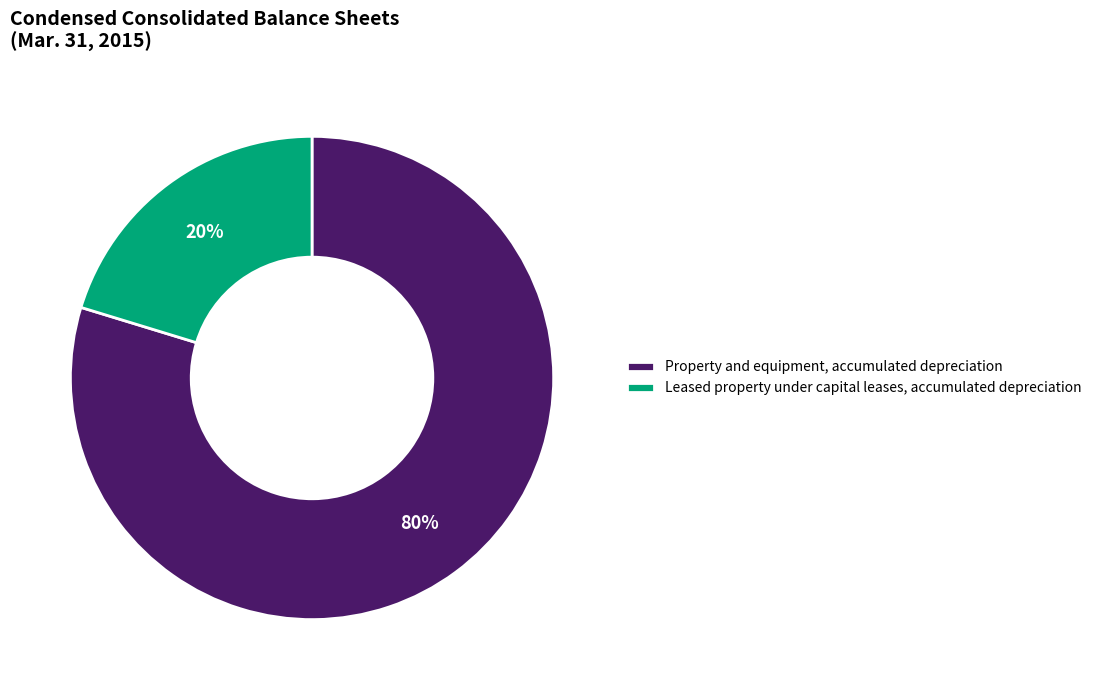

Which category has the biggest portion of the pie?

Property and equipment, accumulated depreciation